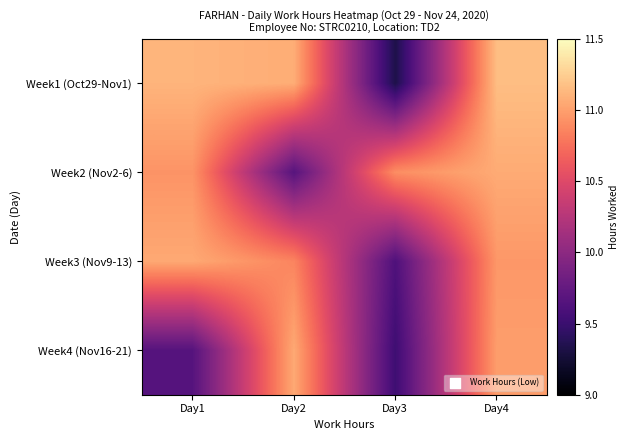

Which has a higher value, Day1 or Day2?

Day1